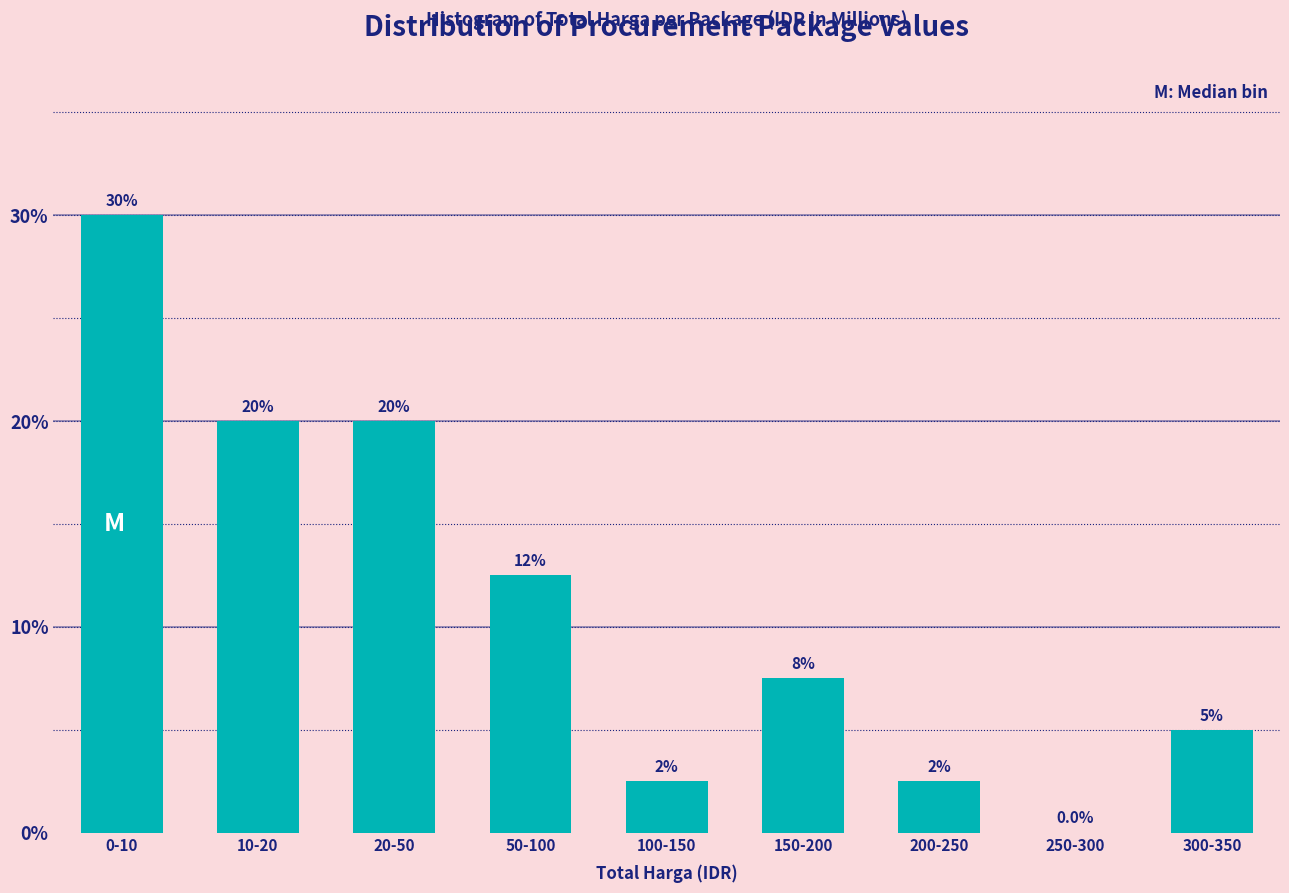

Reading left to right, what are all the values shown in this chart?

0-10=30.0	10-20=20.0	20-50=20.0	50-100=12.5	100-150=2.5	150-200=7.5	200-250=2.5	250-300=0.0	300-350=5.0